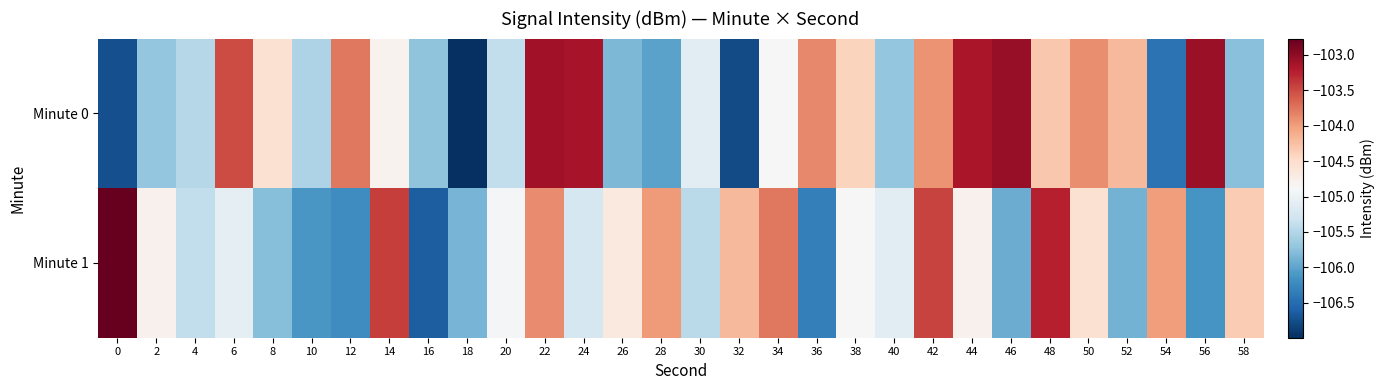

Which series changed the most between 6 and 24?

Minute 0